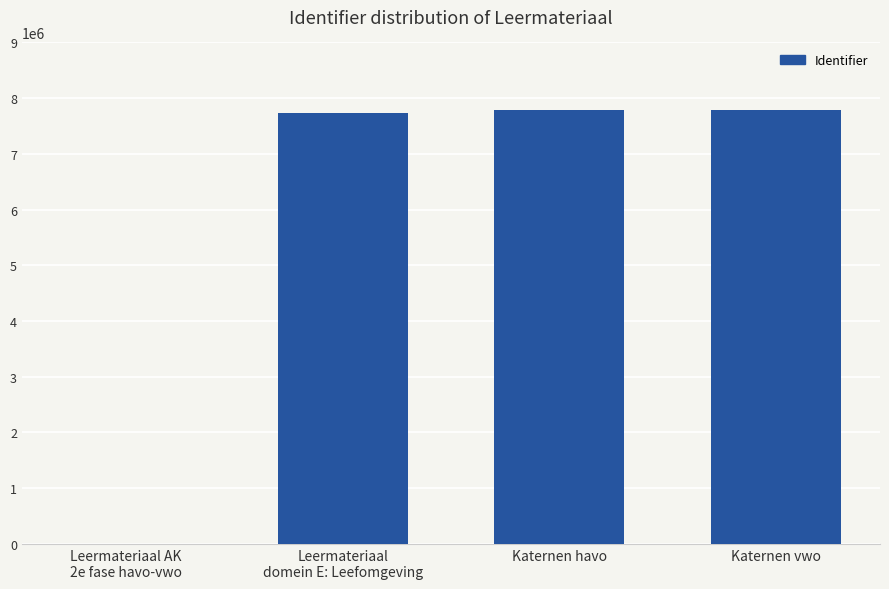

The chart shows a value of 7781860 at Katernen vwo. True or false?

True